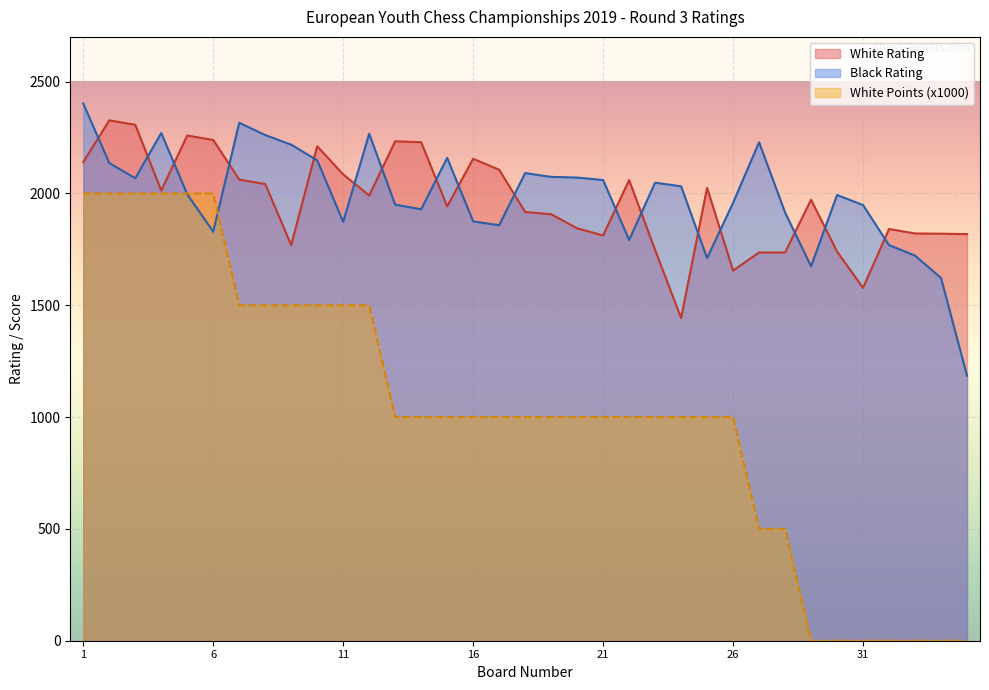

What are all the series names shown in the legend?

White Rating, Black Rating, White Points (x1000)